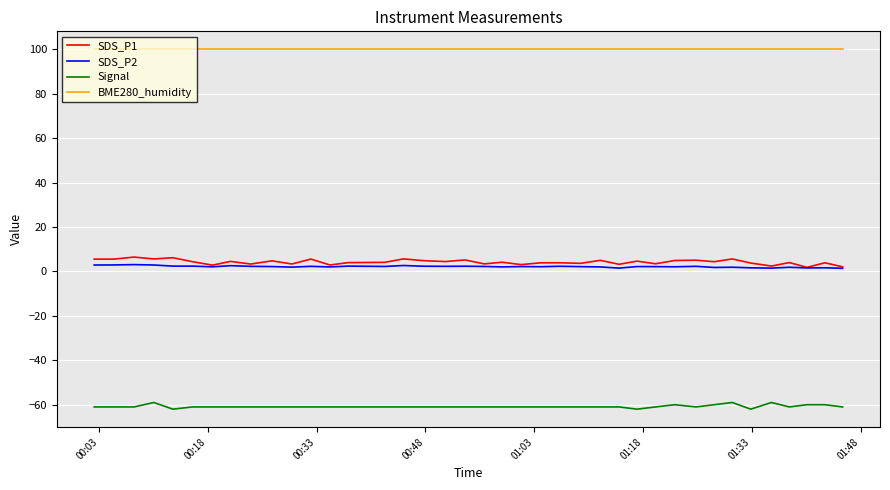

What is the sum of all BME280_humidity values?

3900.0